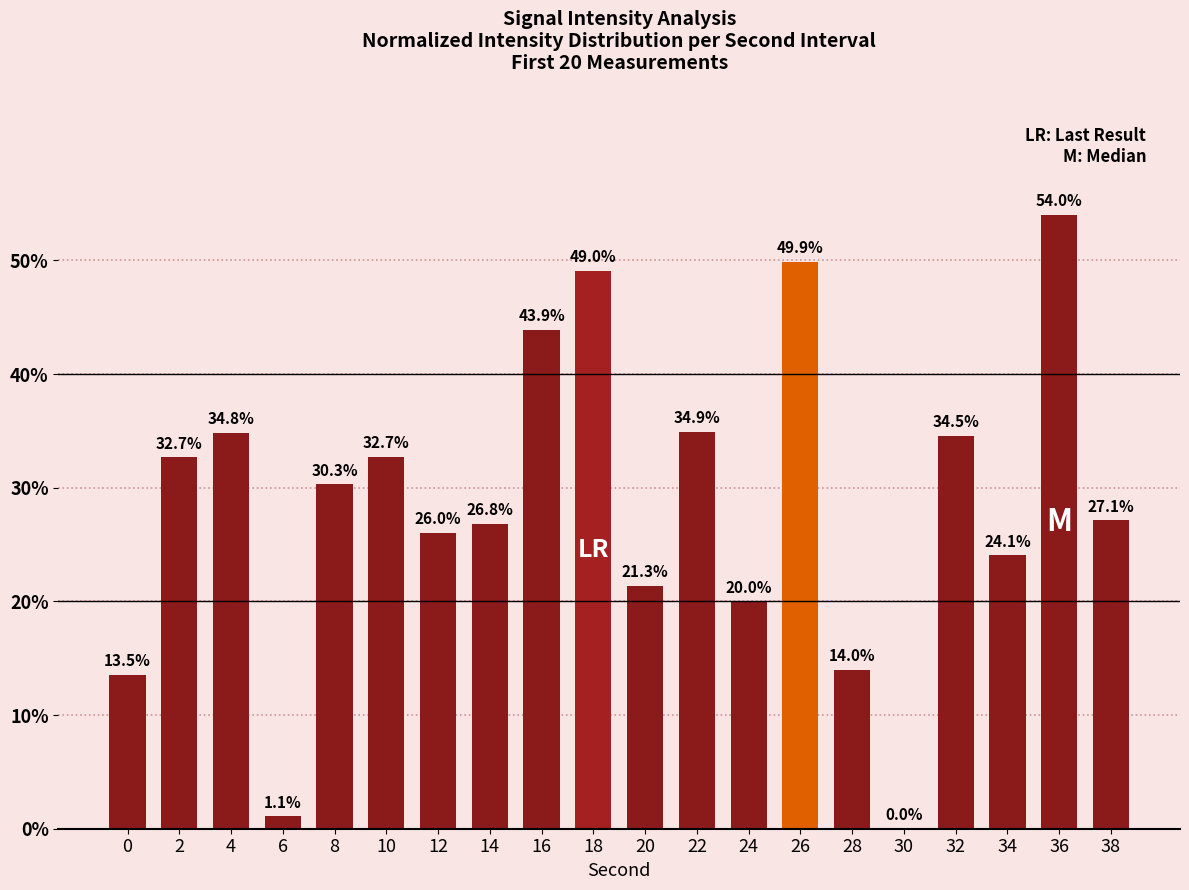

Reading left to right, transcribe all the data shown in this chart.

13.5	32.7	34.8	1.1	30.3	32.7	26.0	26.8	43.9	49.0	21.3	34.9	20.0	49.9	14.0	0.0	34.5	24.1	54.0	27.1